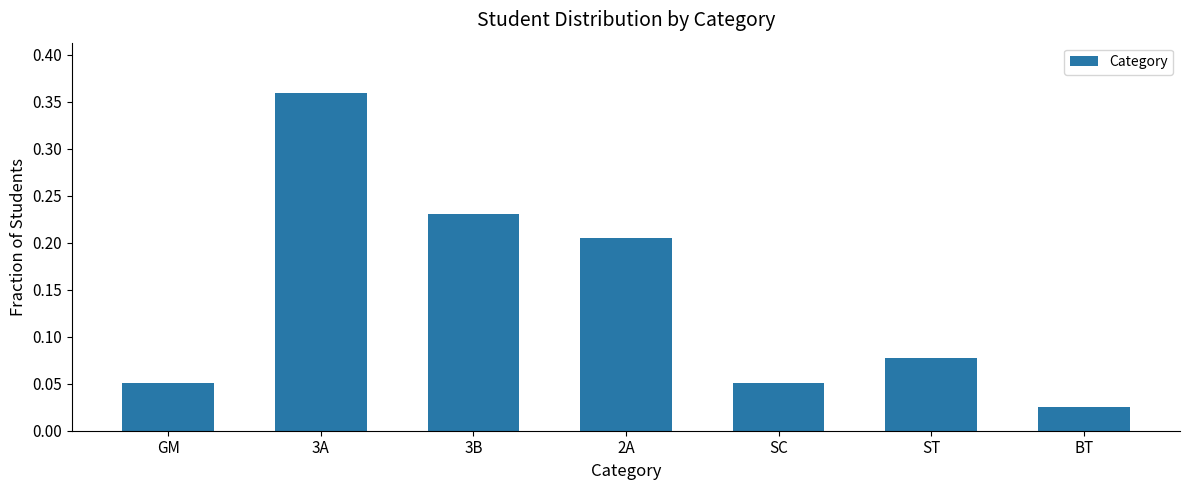

Where is the data nearest to the value 0?

BT